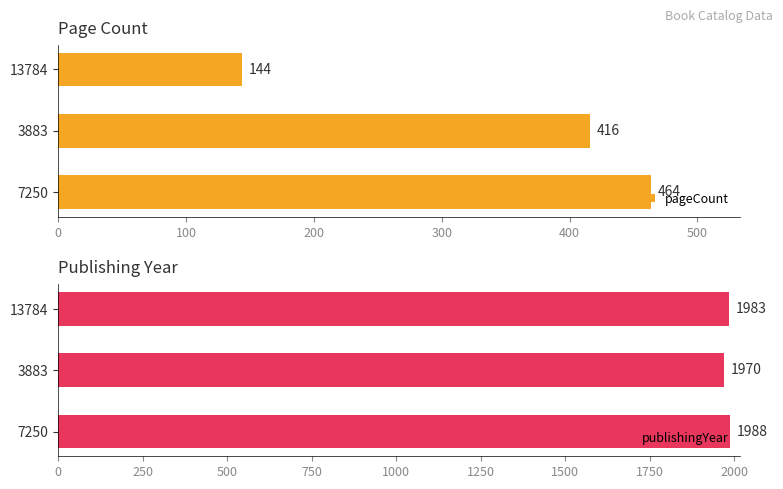

What is the difference between the maximum and minimum values in the publishingYear series?

18